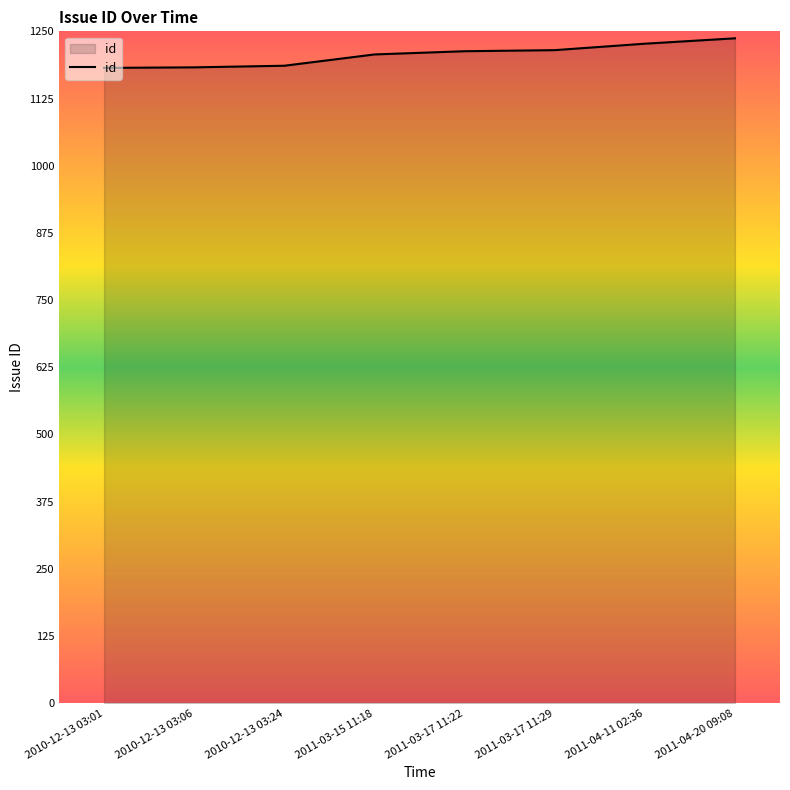

What is the maximum value shown in the chart?

1237